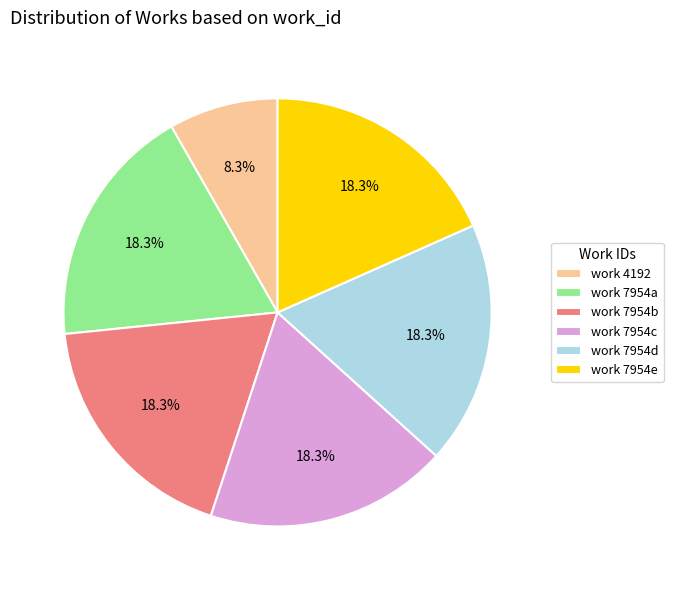

Which slice is the smallest?

work 4192